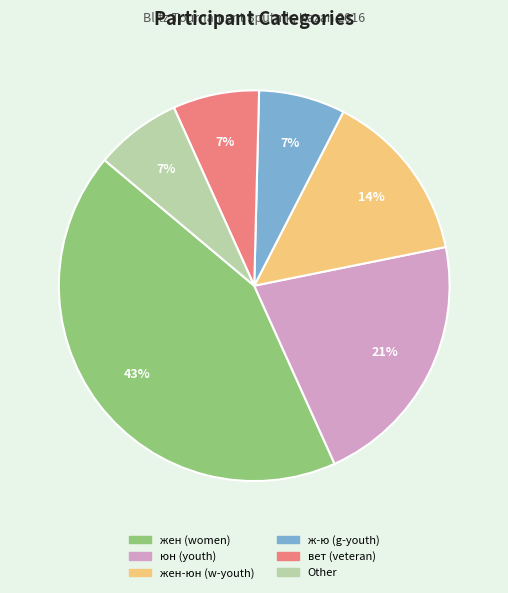

To the nearest percent, what is the difference between the largest and smallest slice percentages?

36%